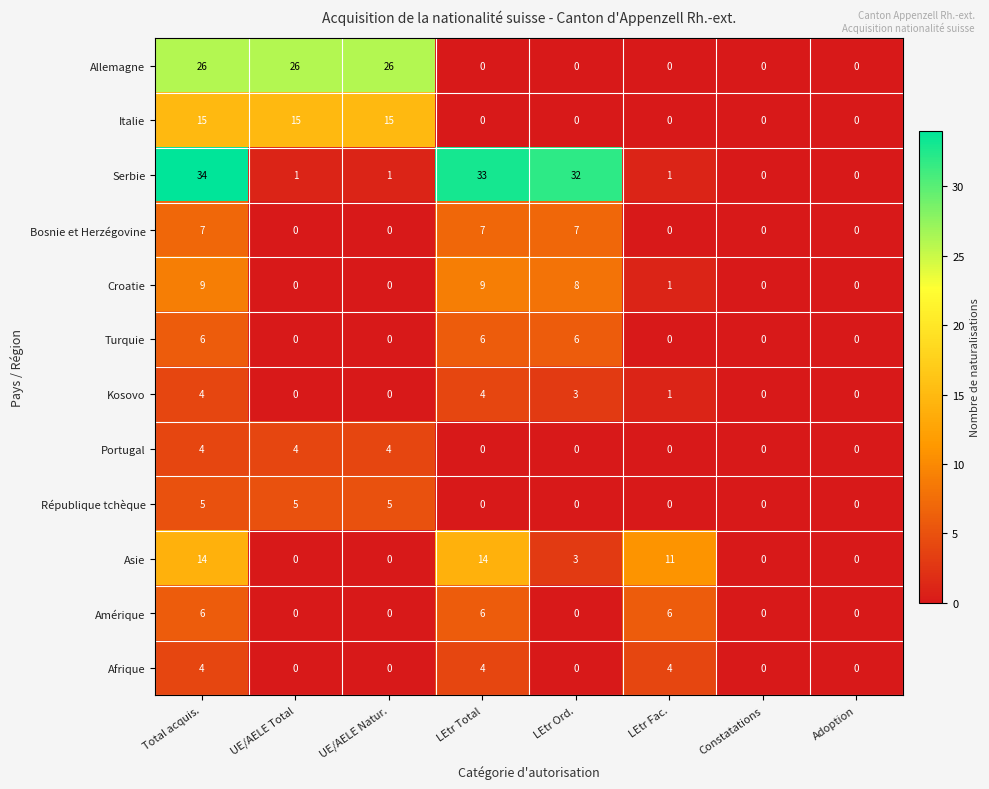

What is the difference between the maximum and minimum values in the République tchèque series?

5